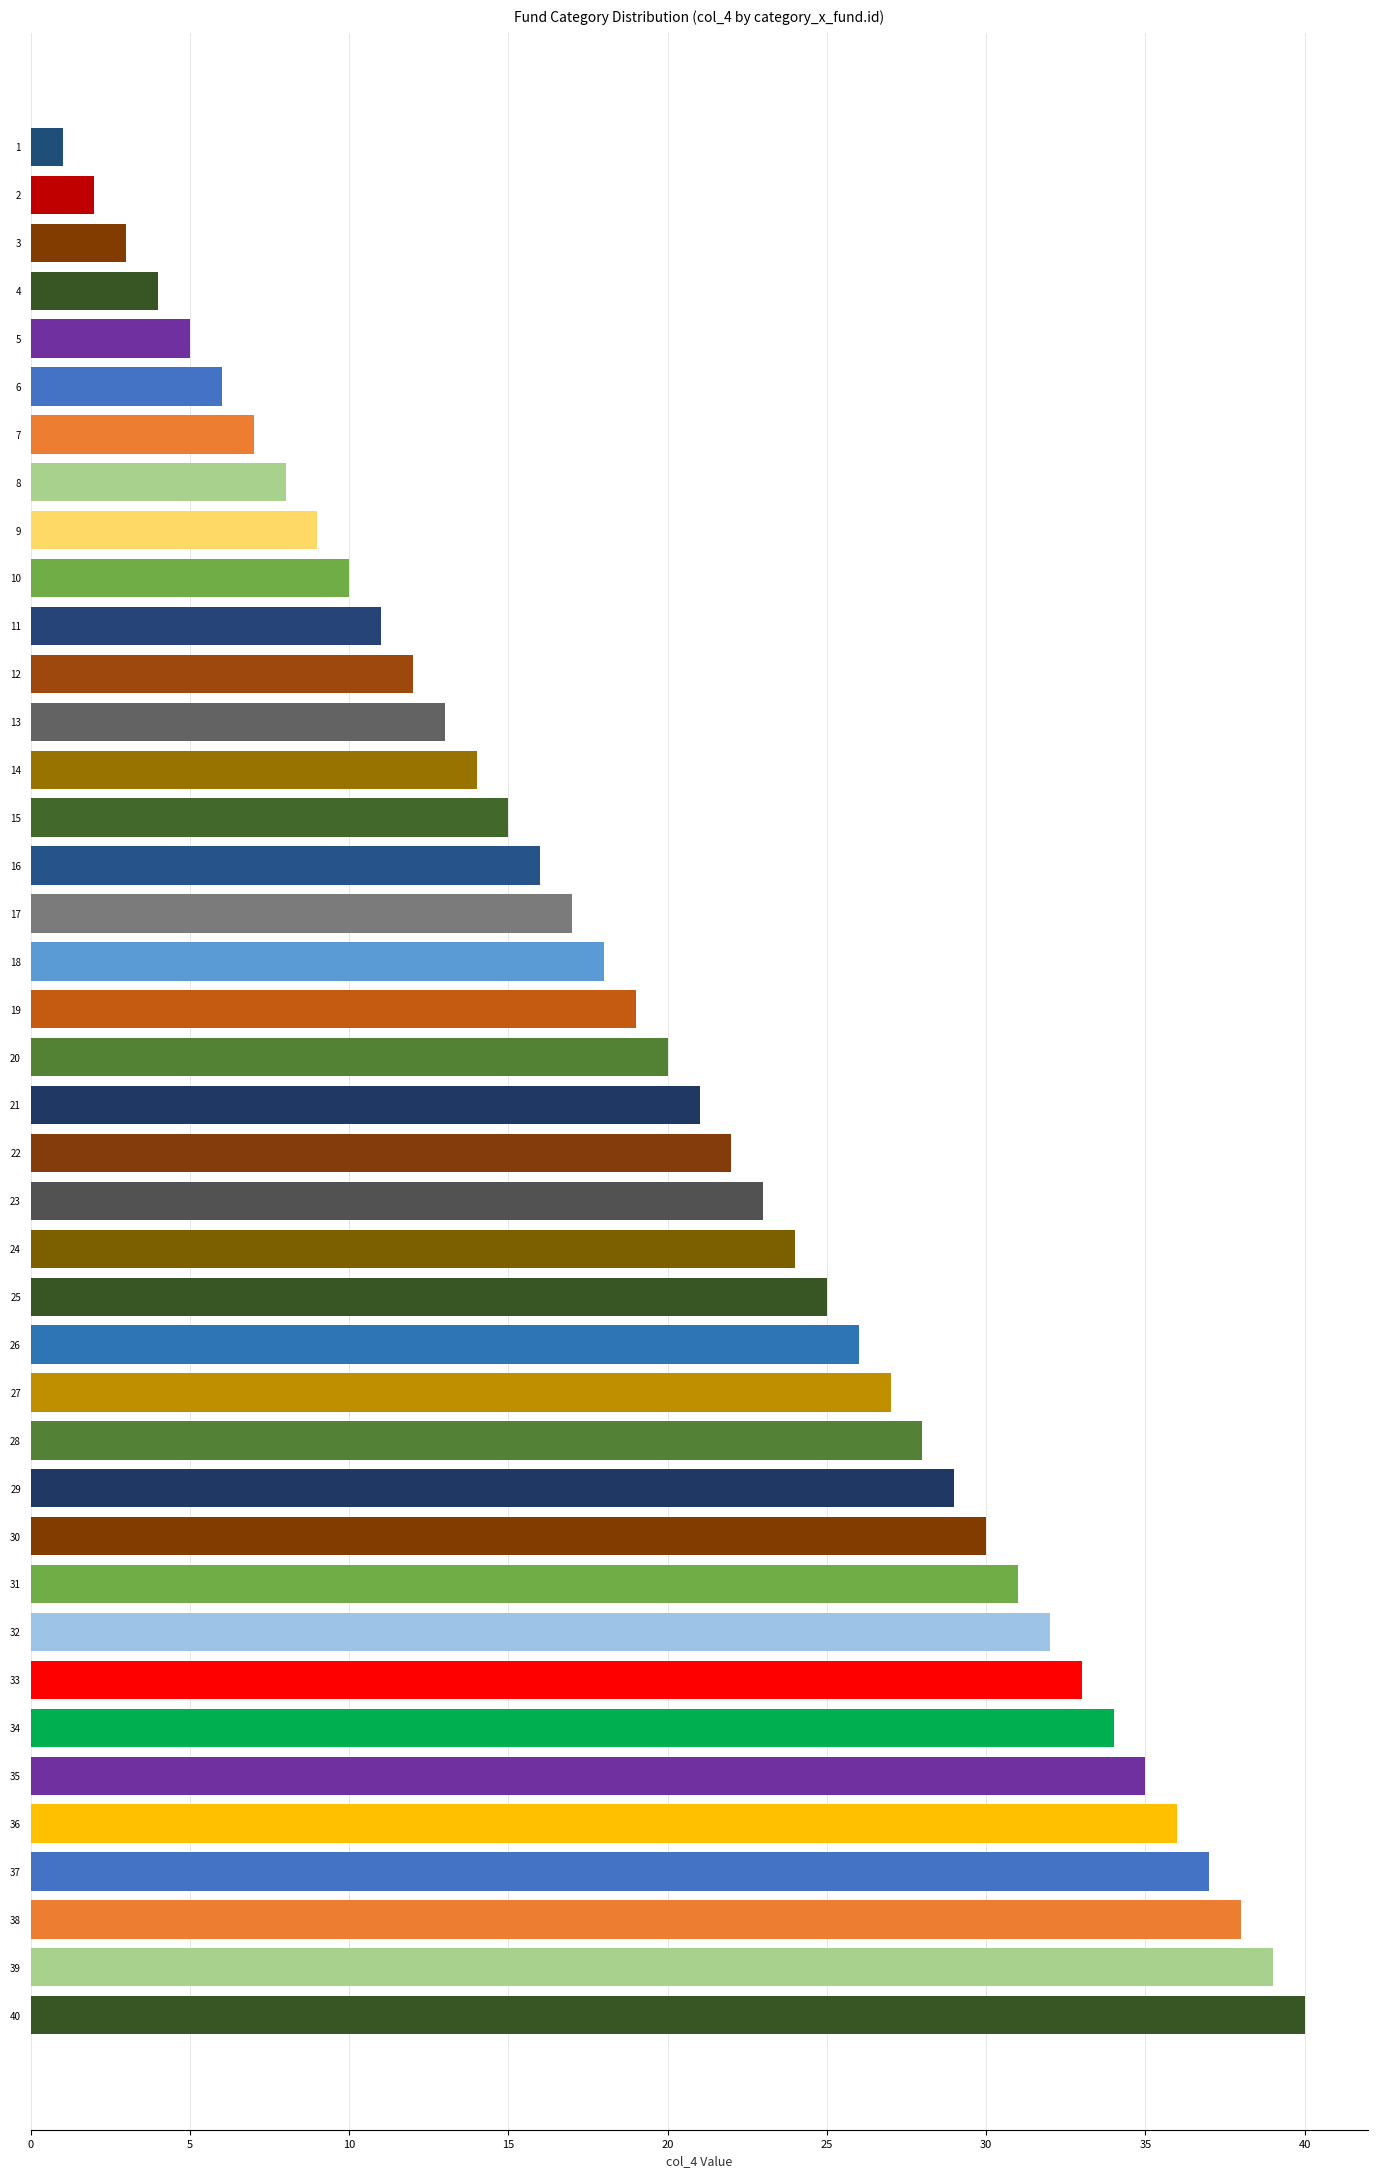

What is the sum of all values?

820